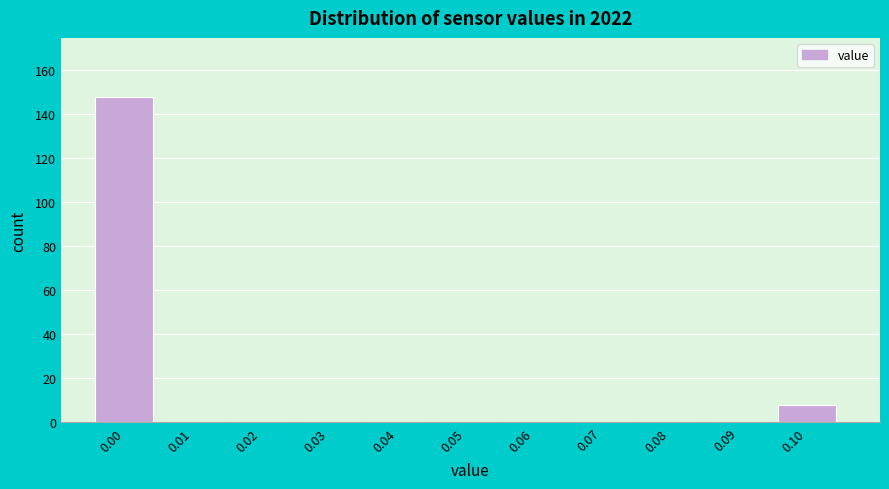

Reading right to left, what are all the values shown in this chart?

0.10=8	0.09=0	0.08=0	0.07=0	0.06=0	0.05=0	0.04=0	0.03=0	0.02=0	0.01=0	0.00=148